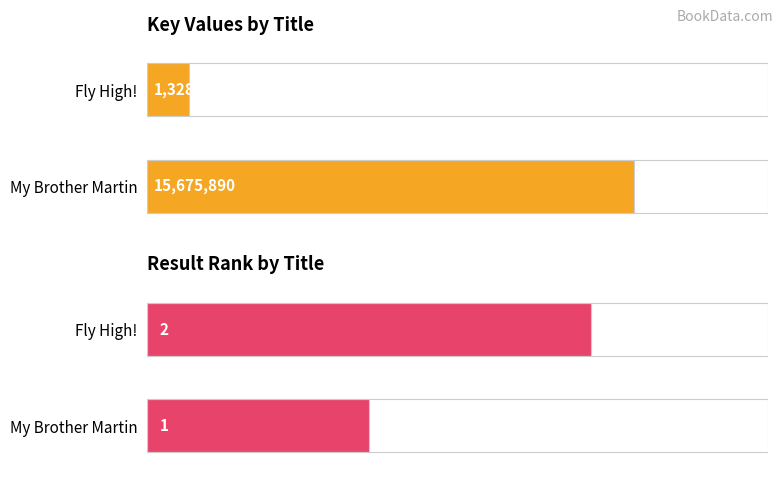

What is the total value across all series at My Brother Martin?

15675891